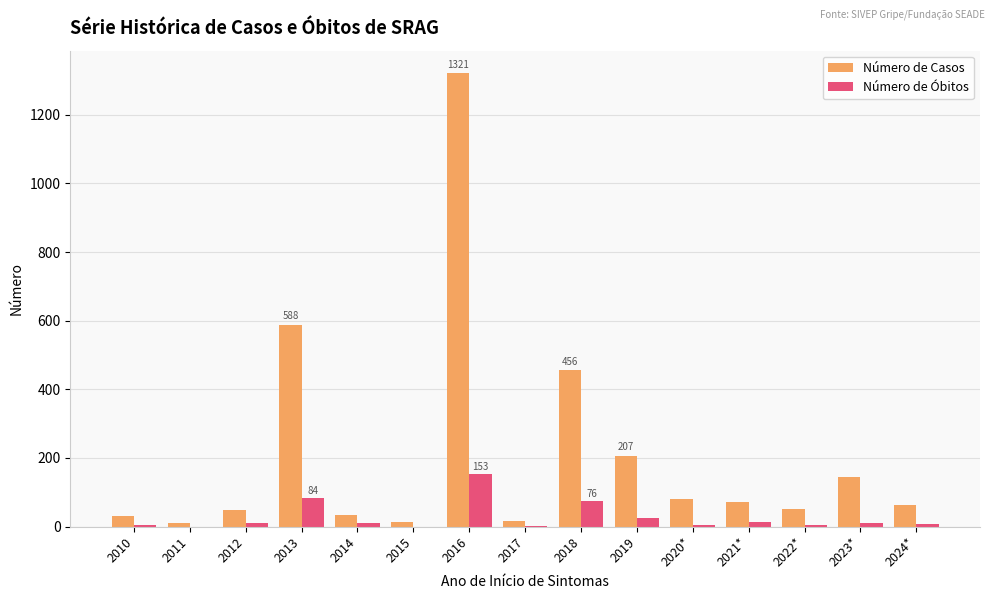

At which category is the sum across all series the highest?

2016